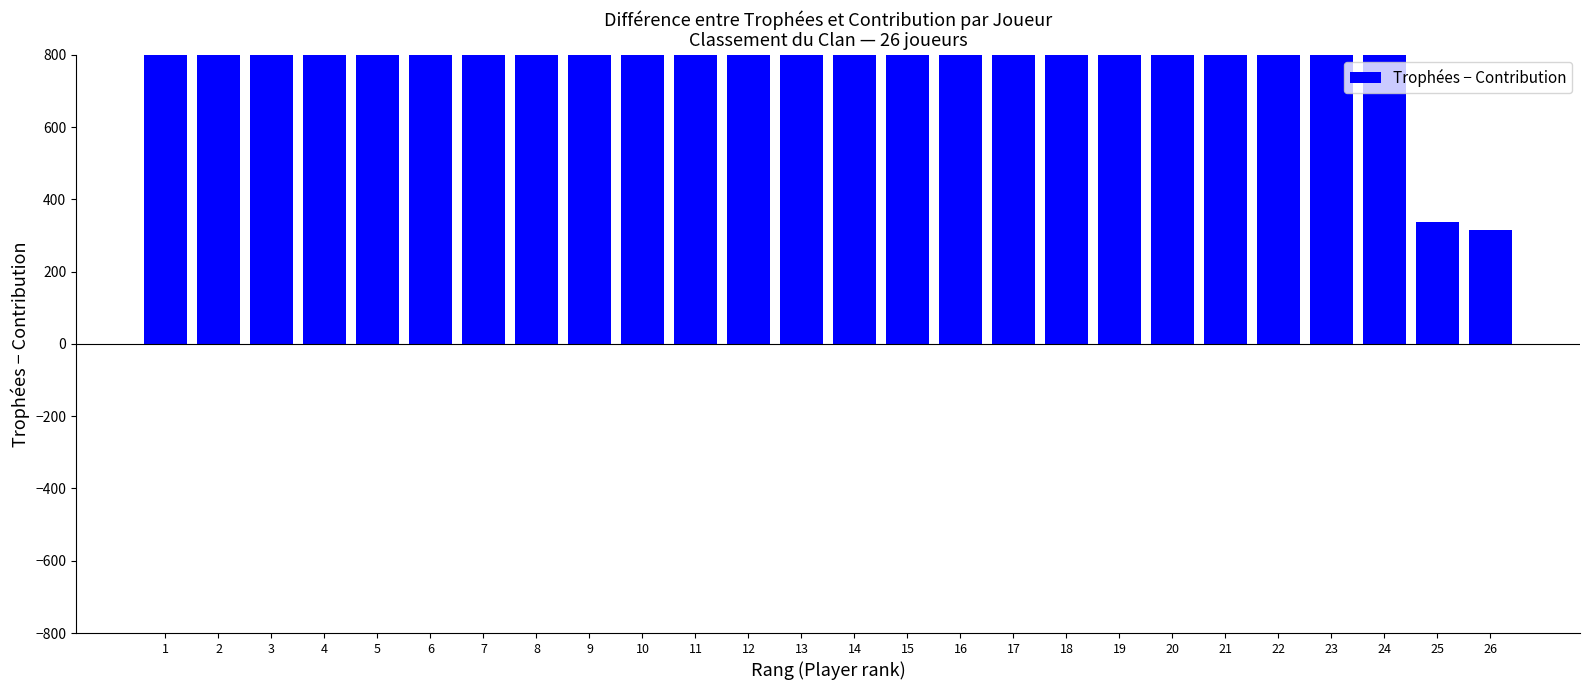

List the labels in order of value, smallest first.

26, 25, 24, 23, 22, 20, 19, 21, 18, 17, 16, 10, 9, 15, 8, 7, 6, 5, 4, 3, 14, 13, 12, 2, 11, 1